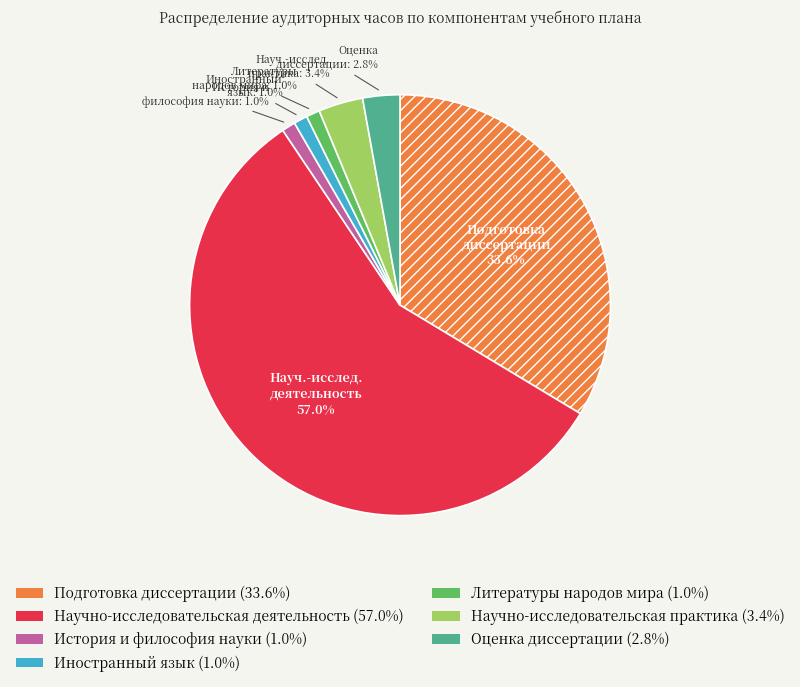

How much of the chart is everything except История и философия науки?

99.0%